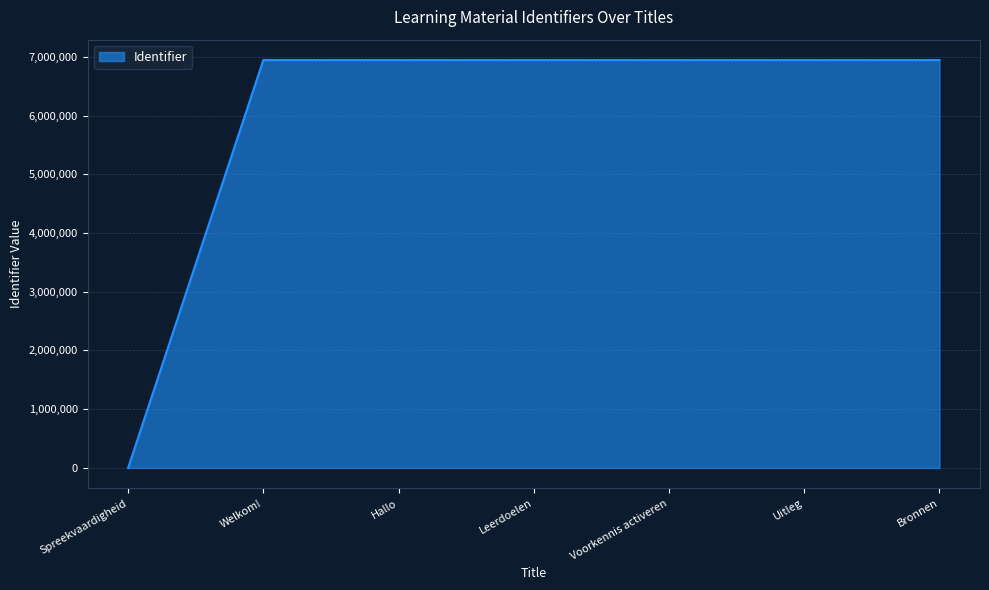

At which label is the value closest to 3471942?

Welkom!